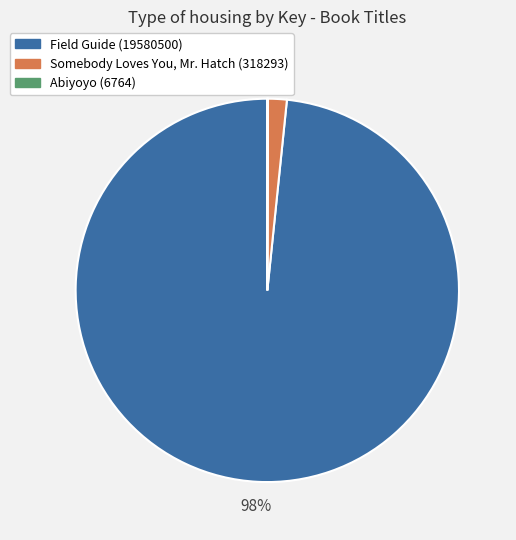

To the nearest percent, what is the average slice percentage?

33%